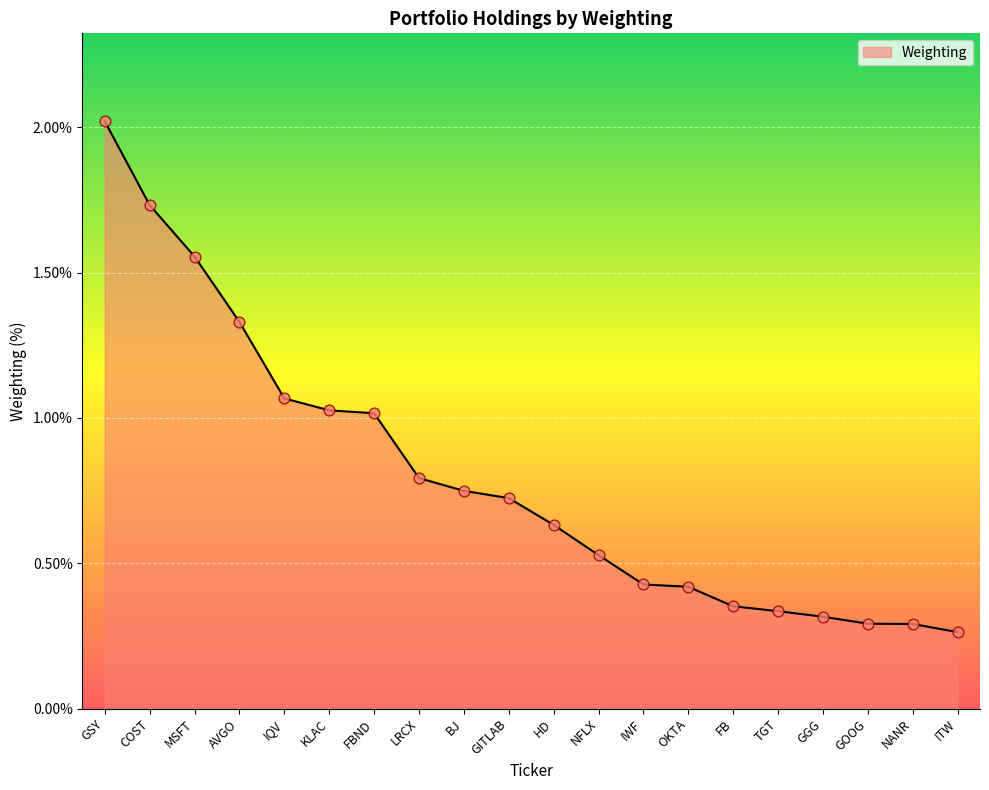

What is the change in value from HD to NFLX?

-0.1